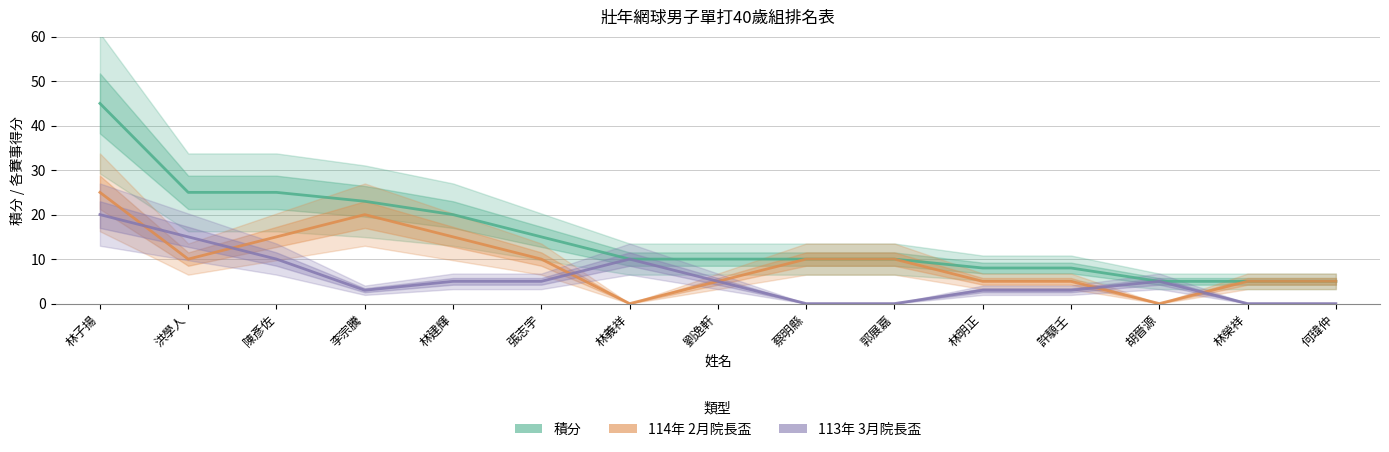

Reading left to right, transcribe all the data shown in this chart.

積分: 45	25	25	23	20	15	10	10	10	10	8	8	5	5	5
114年 2月院長盃: 25	10	15	20	15	10	0	5	10	10	5	5	0	5	5
113年 3月院長盃: 20	15	10	3	5	5	10	5	0	0	3	3	5	0	0